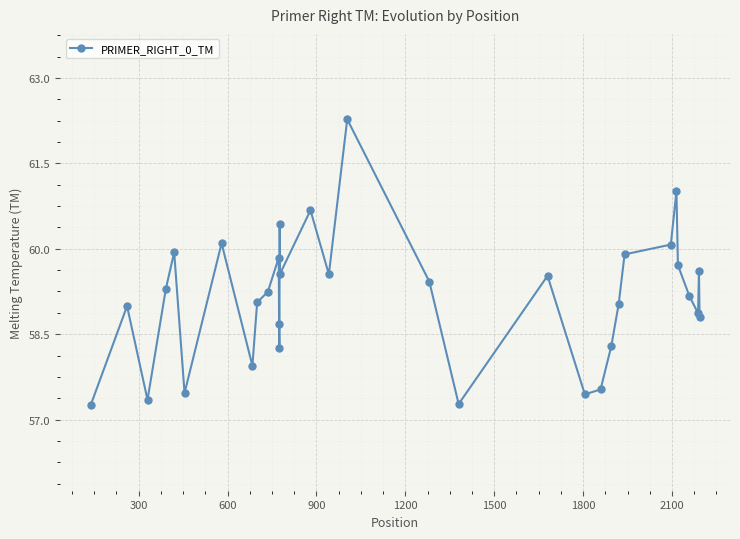

What is the value of the 29th point from the left?

59.7